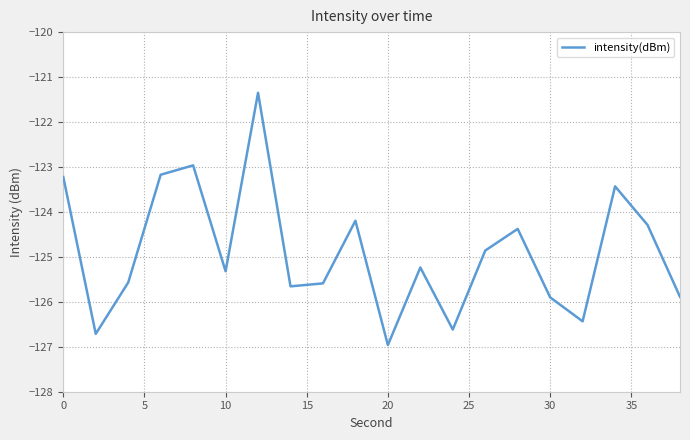

What is the minimum value shown in the chart?

-127.0